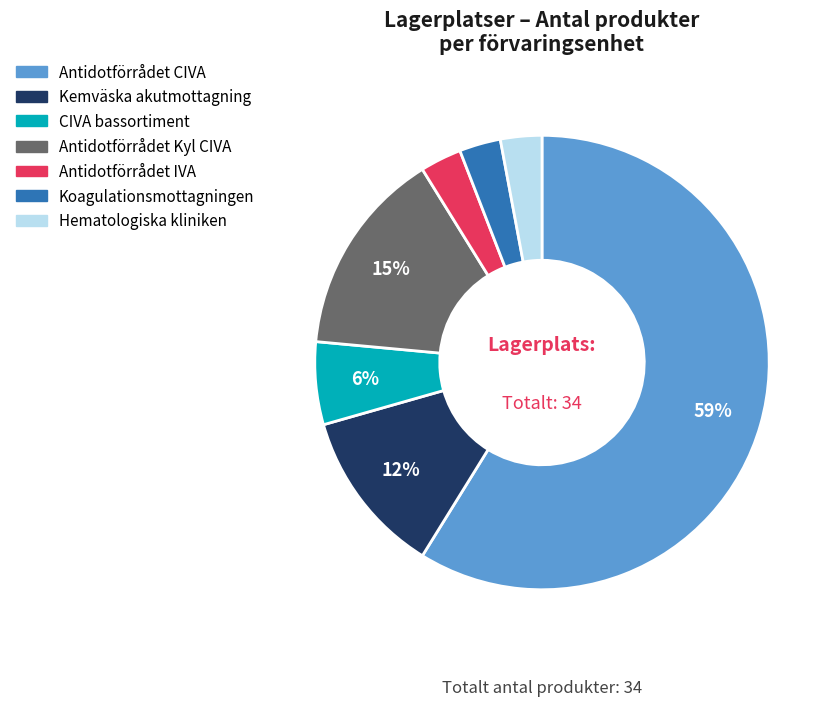

To the nearest percent, what portion does Antidotförrådet IVA represent?

3%